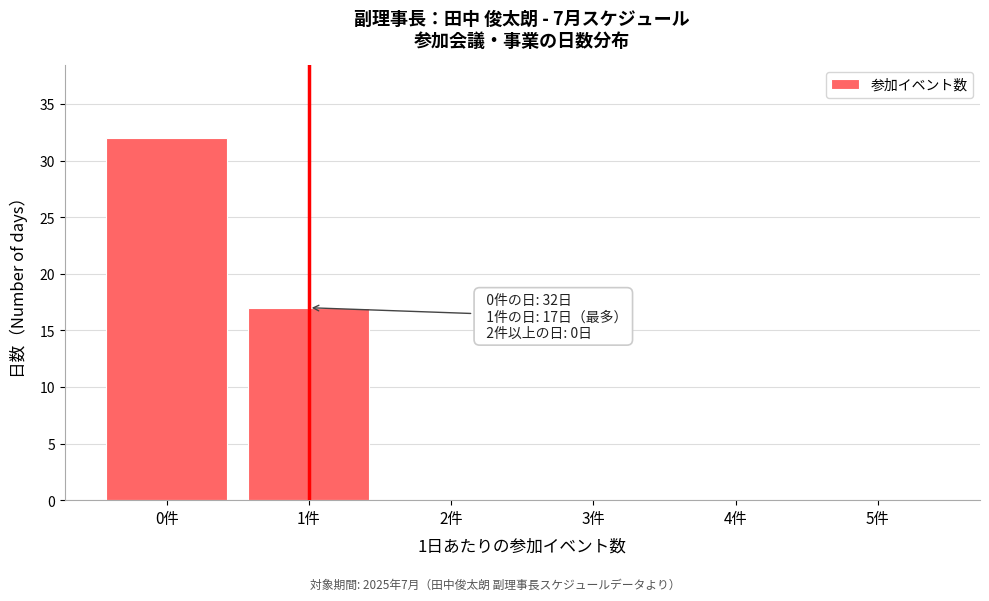

Reading left to right, extract all data points from this chart.

0件=32	1件=17	2件=0	3件=0	4件=0	5件=0